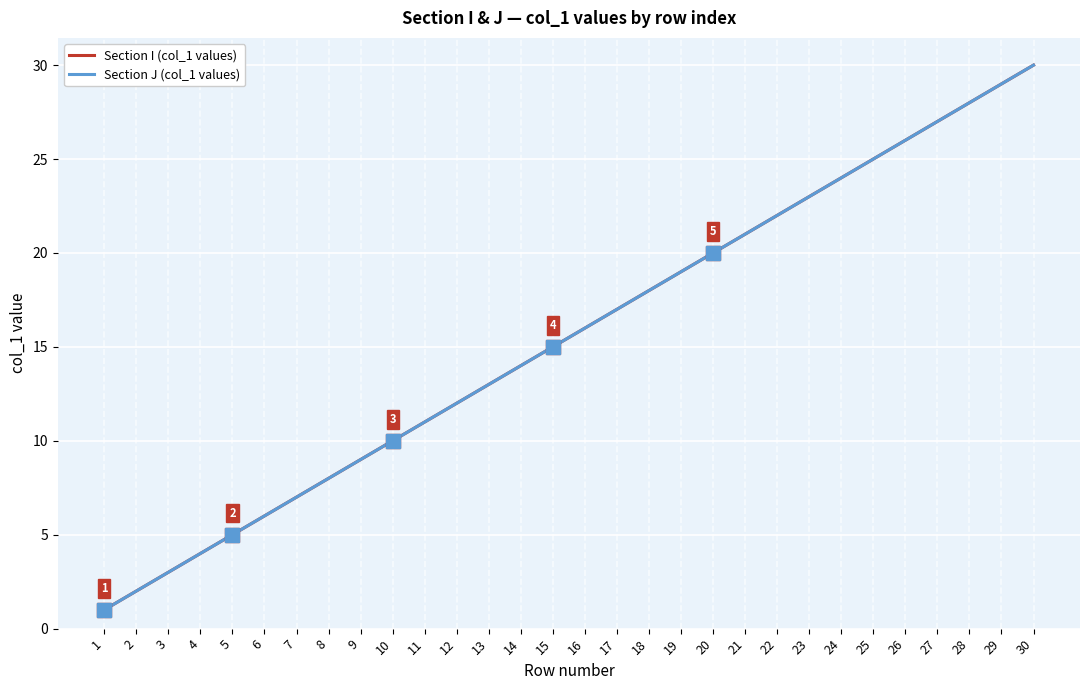

Does the chart have visible grid lines?

Yes